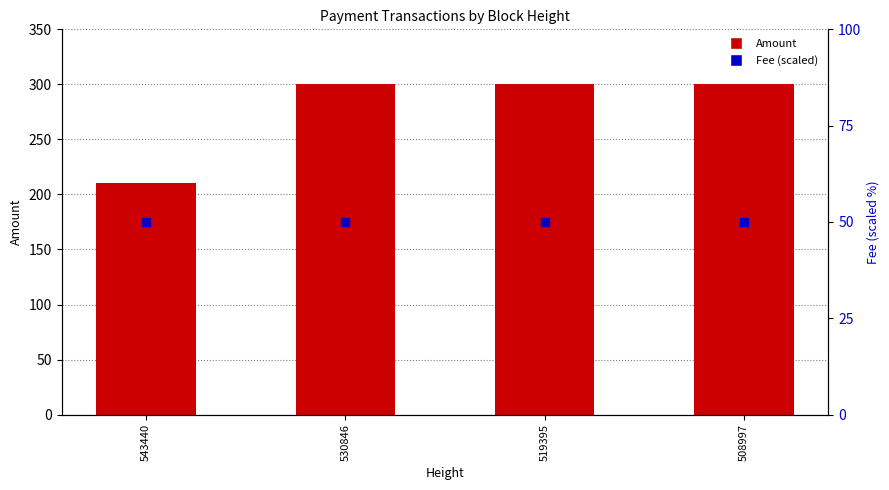

Which series contains the lowest Y value?

Fee (scaled)